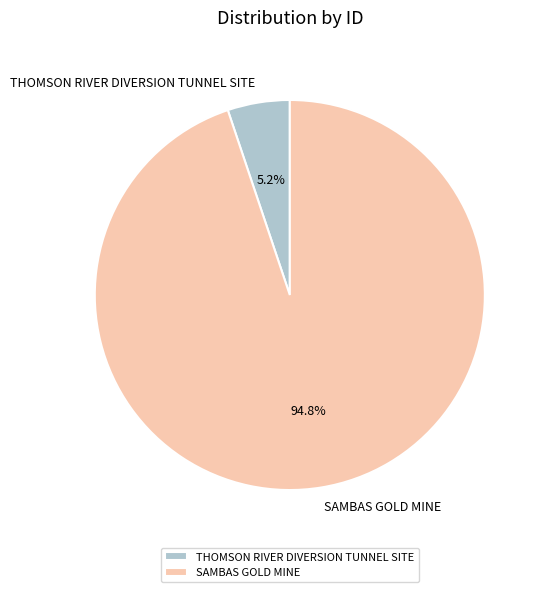

The SAMBAS GOLD MINE slice represents 86% of the pie. True or false?

False